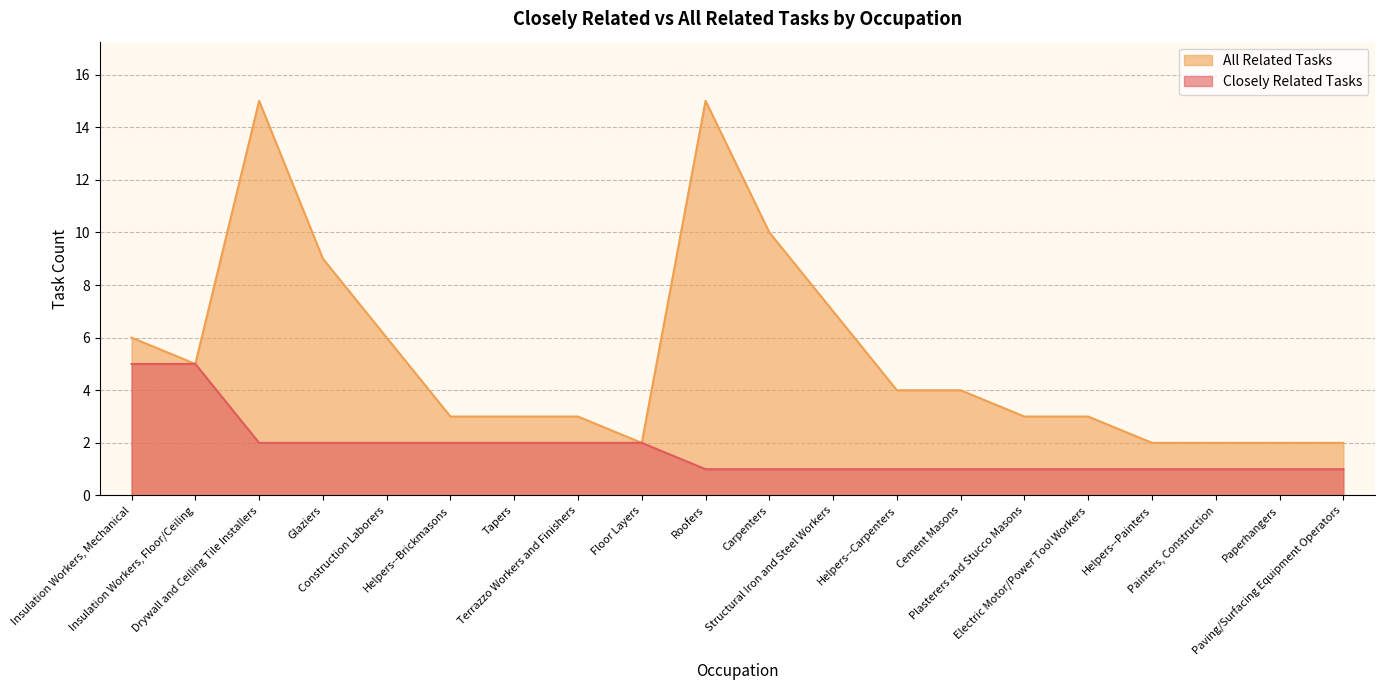

List the labels in order of All Related Tasks value, smallest first.

Floor Layers, Helpers--Painters, Painters, Construction, Paperhangers, Paving/Surfacing Equipment Operators, Helpers--Brickmasons, Tapers, Terrazzo Workers and Finishers, Plasterers and Stucco Masons, Electric Motor/Power Tool Workers, Helpers--Carpenters, Cement Masons, Insulation Workers, Floor/Ceiling, Insulation Workers, Mechanical, Construction Laborers, Structural Iron and Steel Workers, Glaziers, Carpenters, Drywall and Ceiling Tile Installers, Roofers